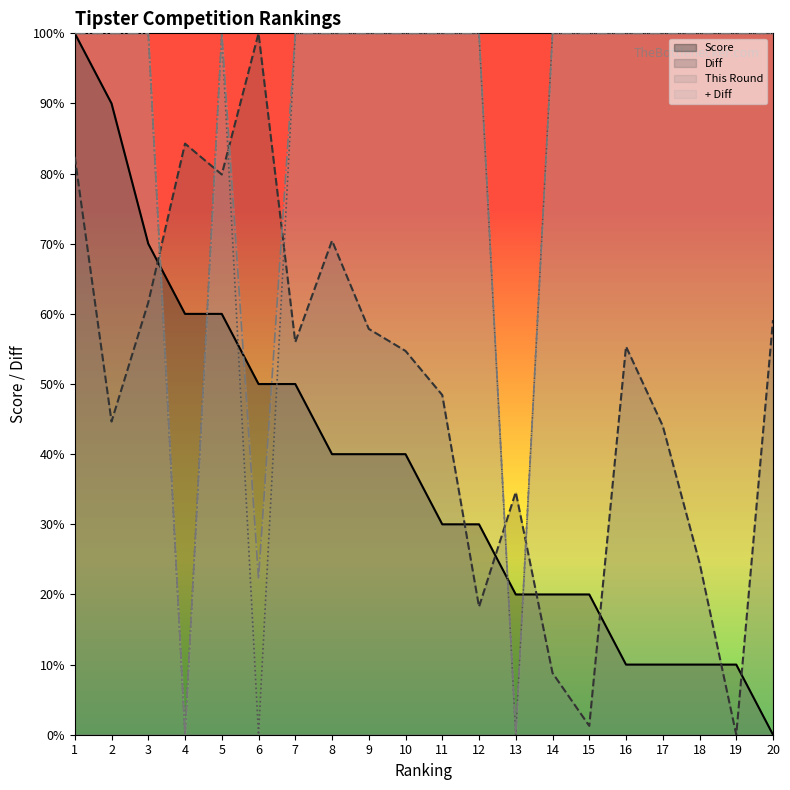

Which category has the highest value across all series?

1